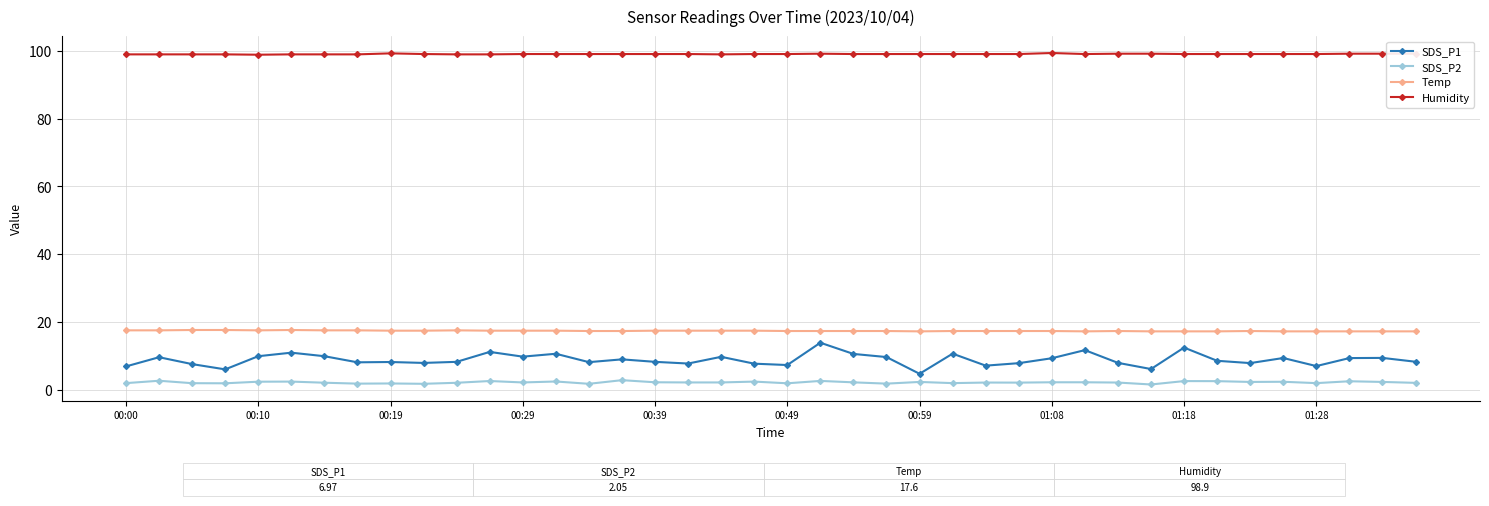

True or false: Humidity has more than 0 interior local peaks.

True